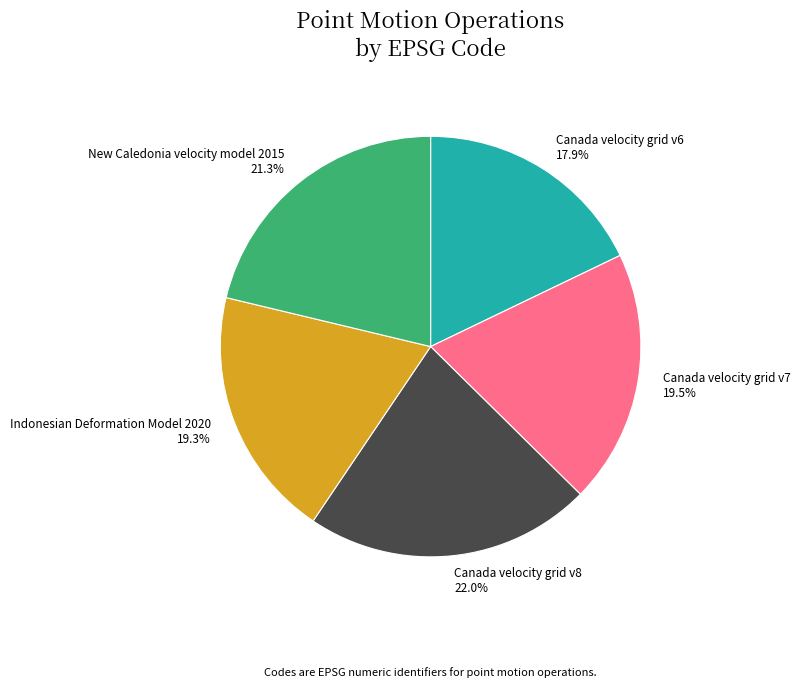

What percentage is the New Caledonia velocity model 2015 slice, to the nearest percent?

21%